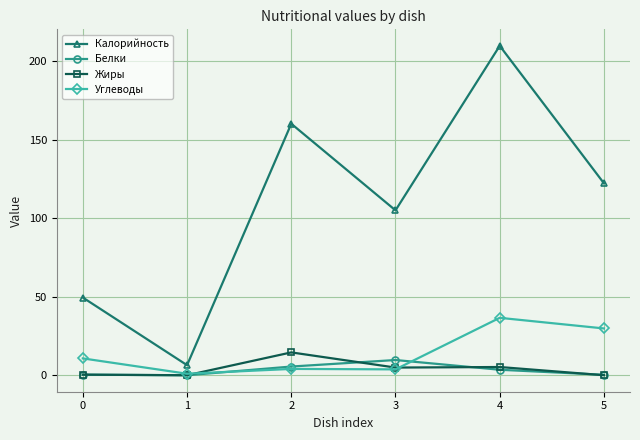

How many interior local peaks does the Калорийность series have?

2